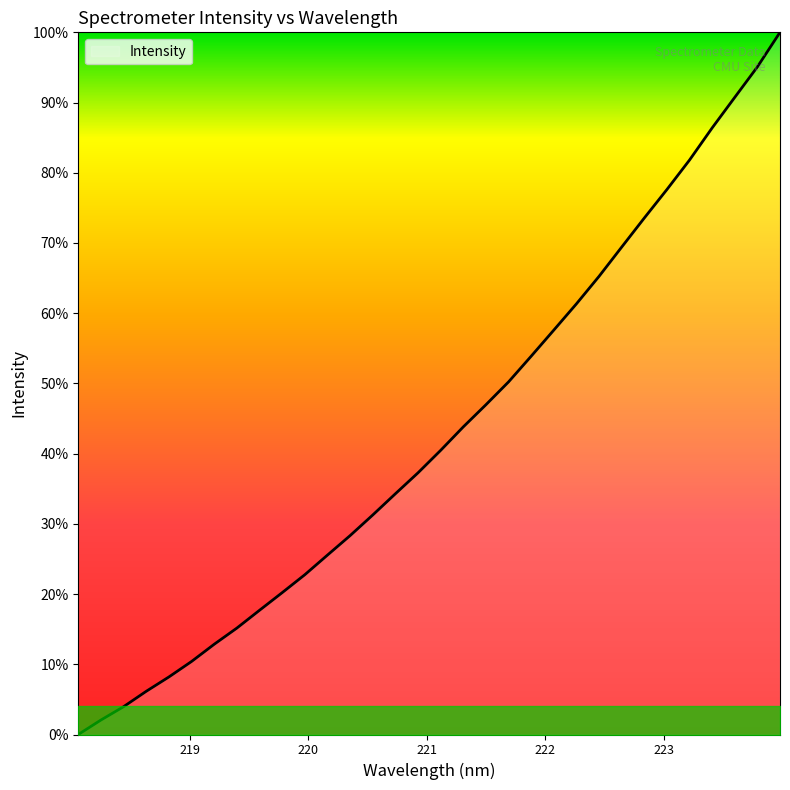

Rank the categories by value from highest to lowest.

223.9802, 223.7895, 223.5987, 223.408, 223.2172, 223.0264, 222.8355, 222.6447, 222.4538, 222.263, 222.0721, 221.8812, 221.6902, 221.4993, 221.3083, 221.1174, 220.9264, 220.7354, 220.5444, 220.3533, 220.1623, 219.9712, 219.7801, 219.589, 219.3979, 219.2067, 219.0156, 218.8244, 218.6332, 218.442, 218.2508, 218.0596